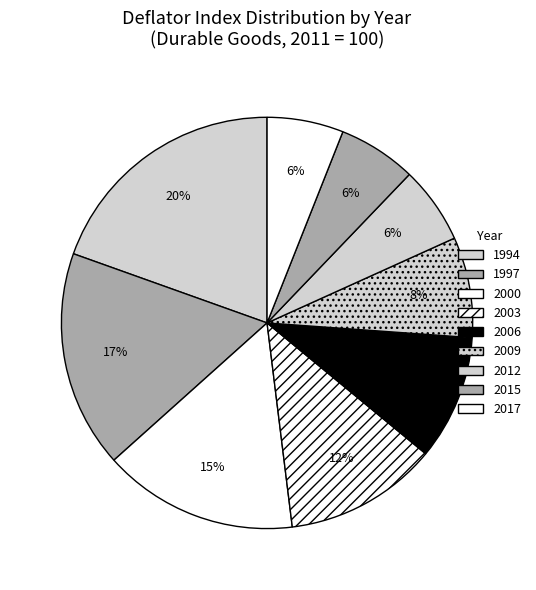

To the nearest percent, what is the average slice percentage?

11%